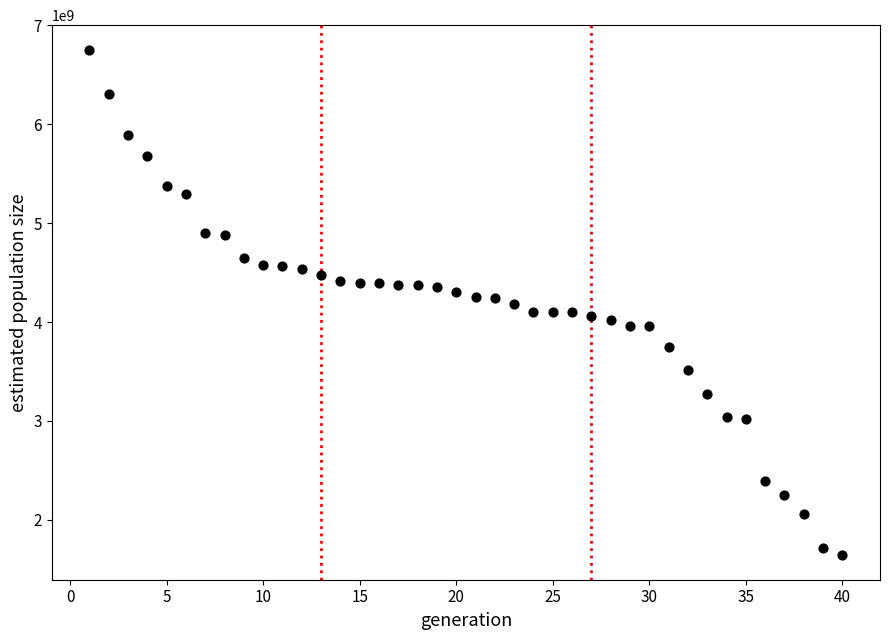

What is the range of X values (max minus min)?

39